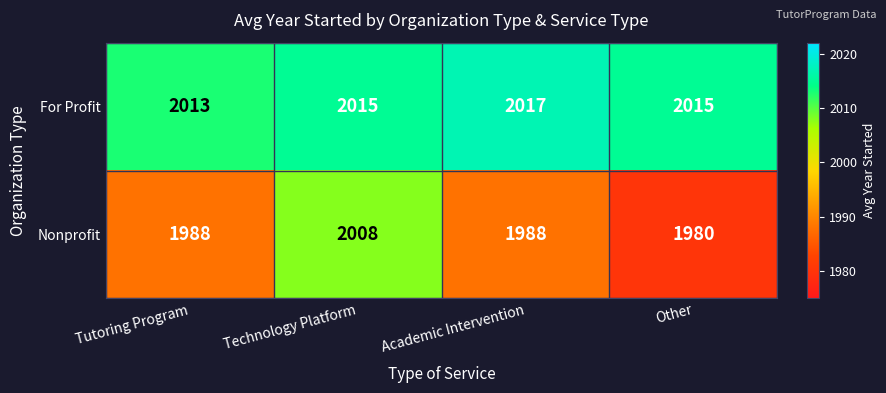

How many distinct data groups are displayed?

2